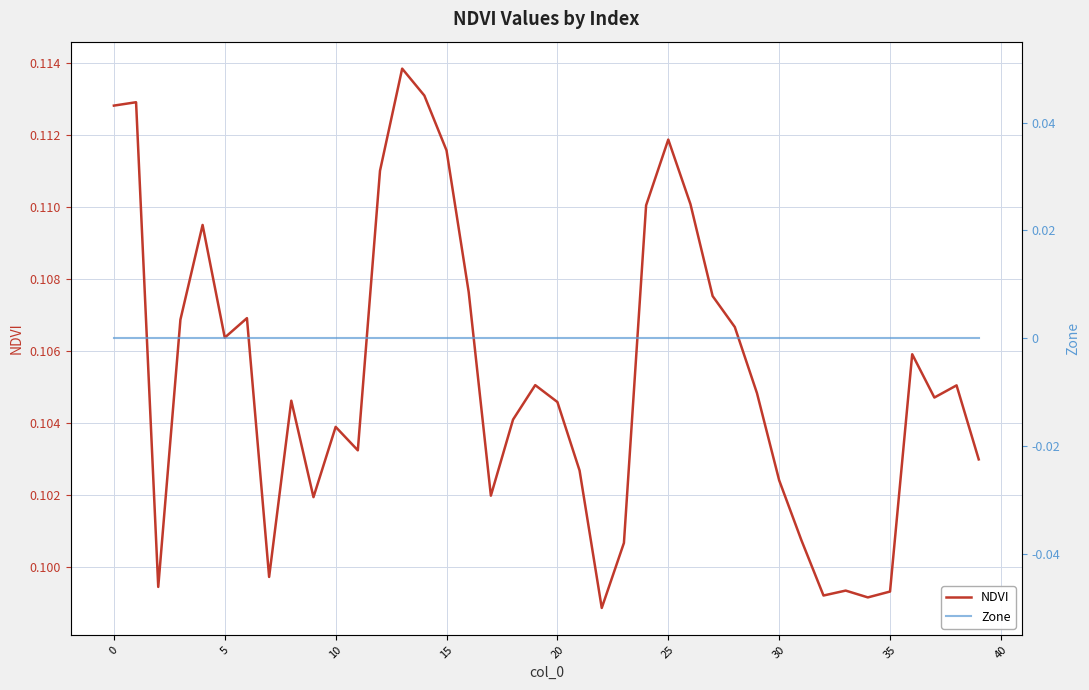

Which series has the largest range (max minus min)?

NDVI